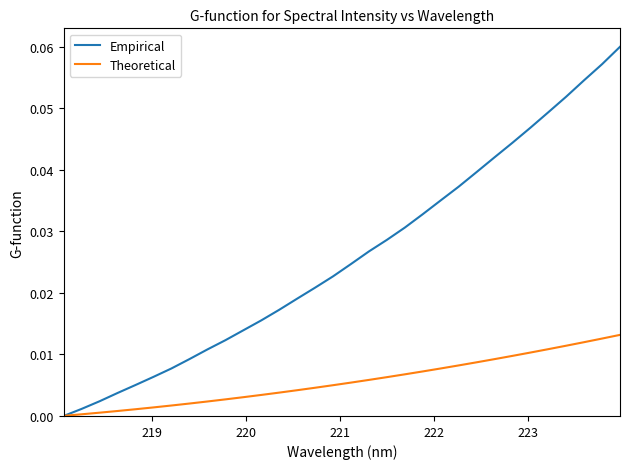

Which series has the largest range (max minus min)?

Empirical